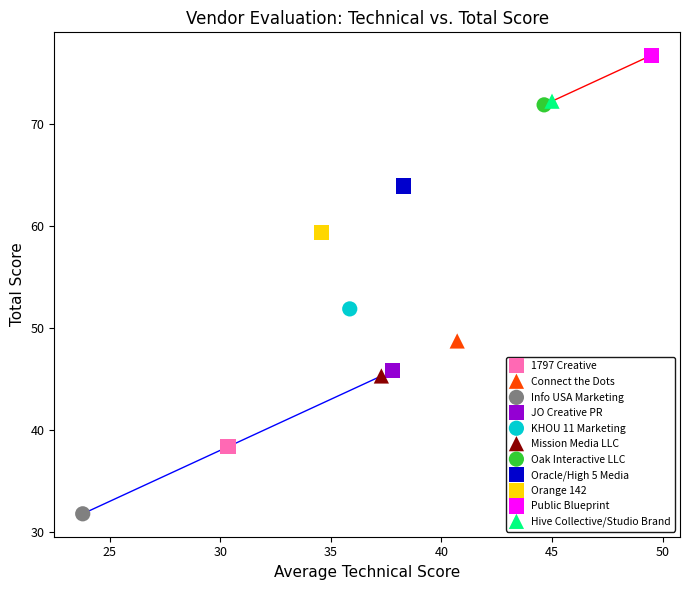

What are all the series names shown in the legend?

1797 Creative, Connect the Dots, Info USA Marketing, JO Creative PR, KHOU 11 Marketing, Mission Media LLC, Oak Interactive LLC, Oracle/High 5 Media, Orange 142, Public Blueprint, Hive Collective/Studio Brand